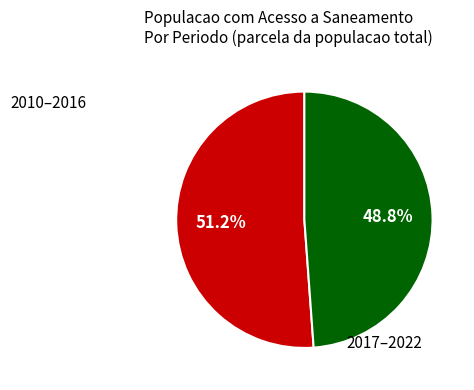

Does any single category account for the majority?

Yes